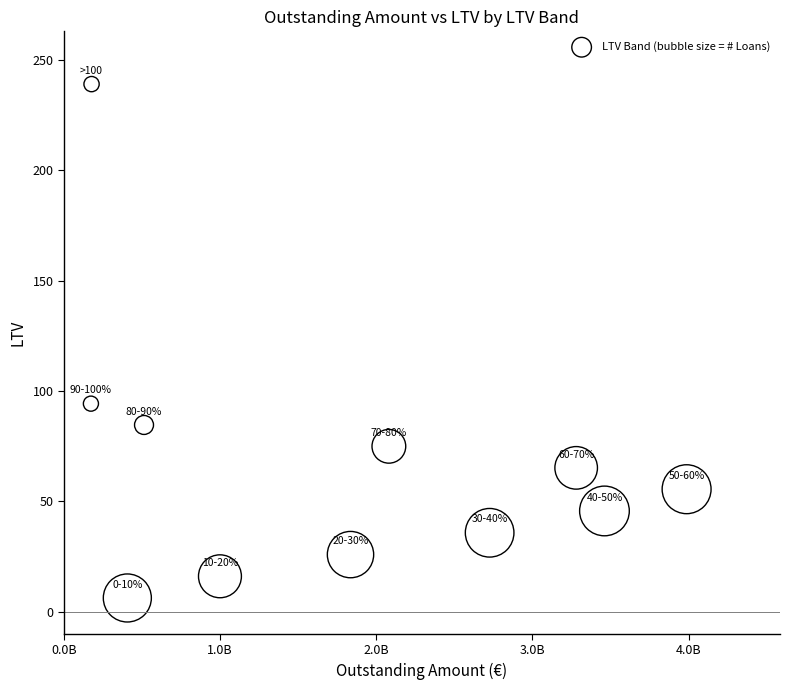

What Y value in the scatter plot is closest to 122?

94.3